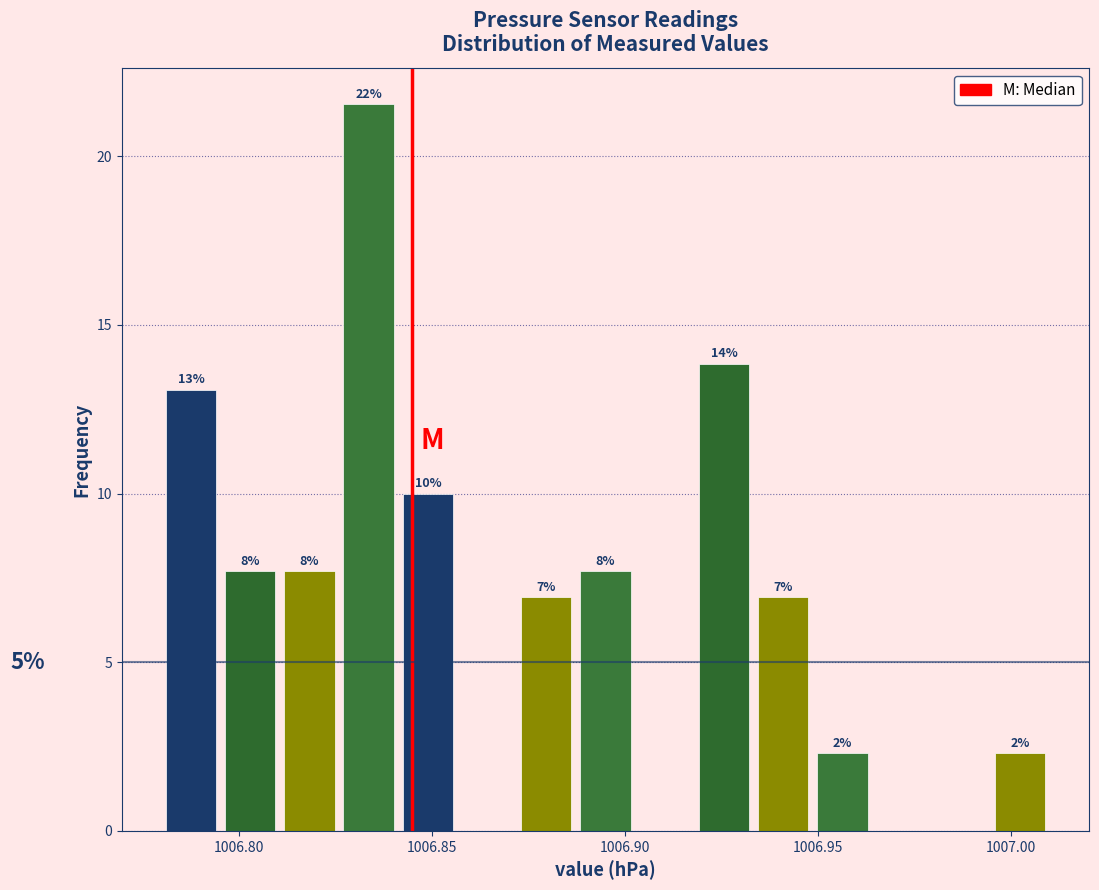

Read against the x-axis, roughly where is the centre of the tallest bar?

1006.835